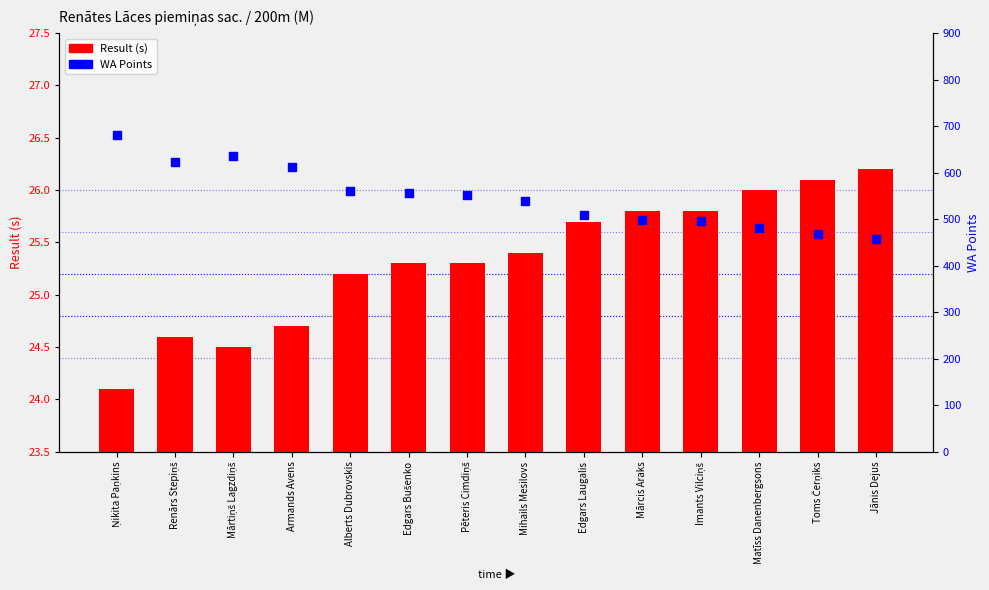

Which series has the largest total across all categories?

WA Points